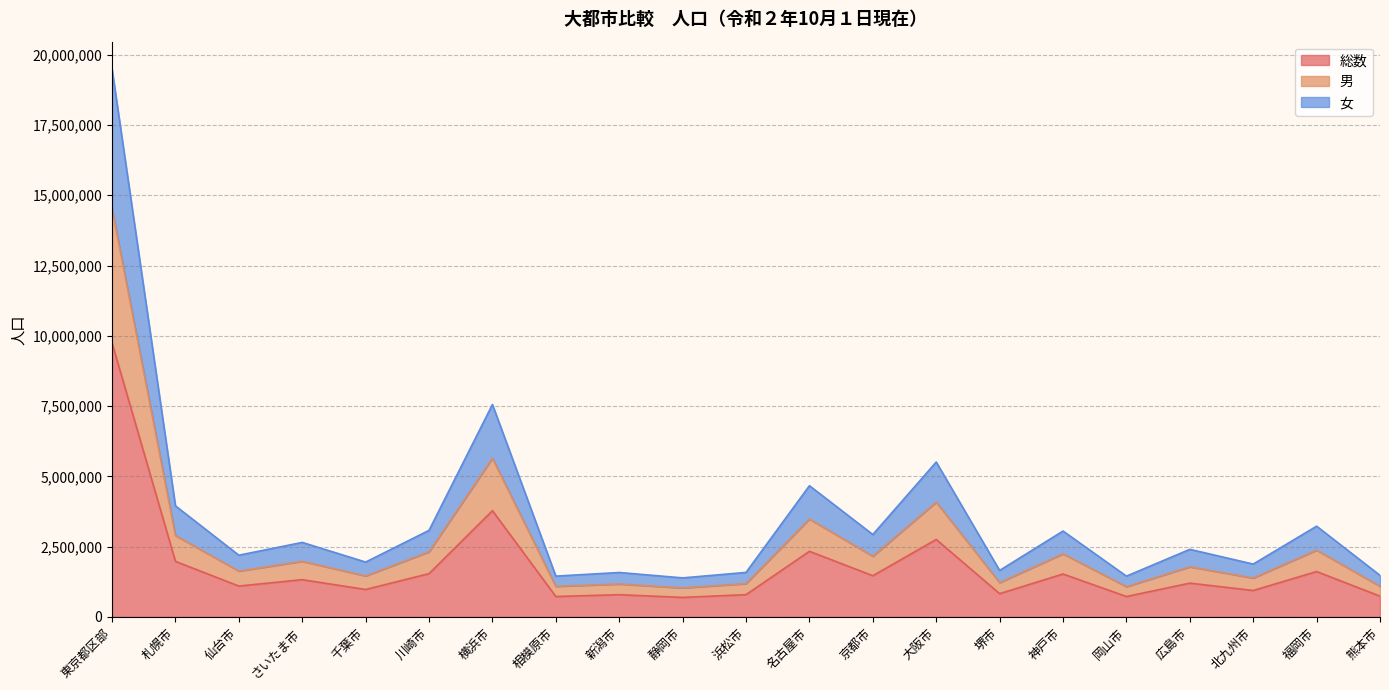

Where is the first local maximum for 男?

さいたま市